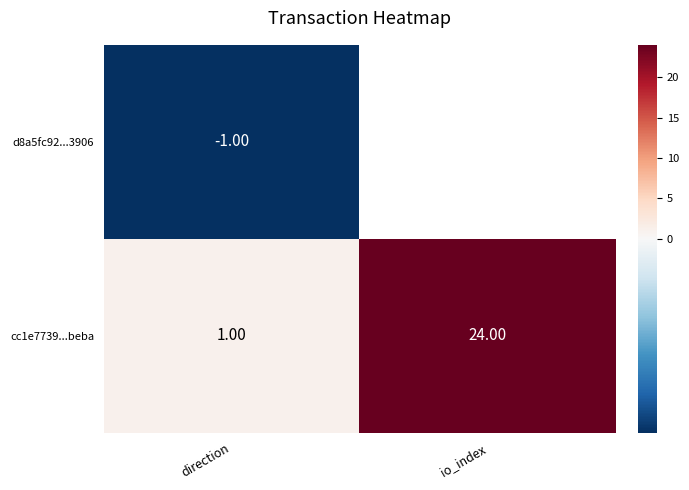

Rank the series at direction from lowest to highest value.

d8a5fc92...3906, cc1e7739...beba